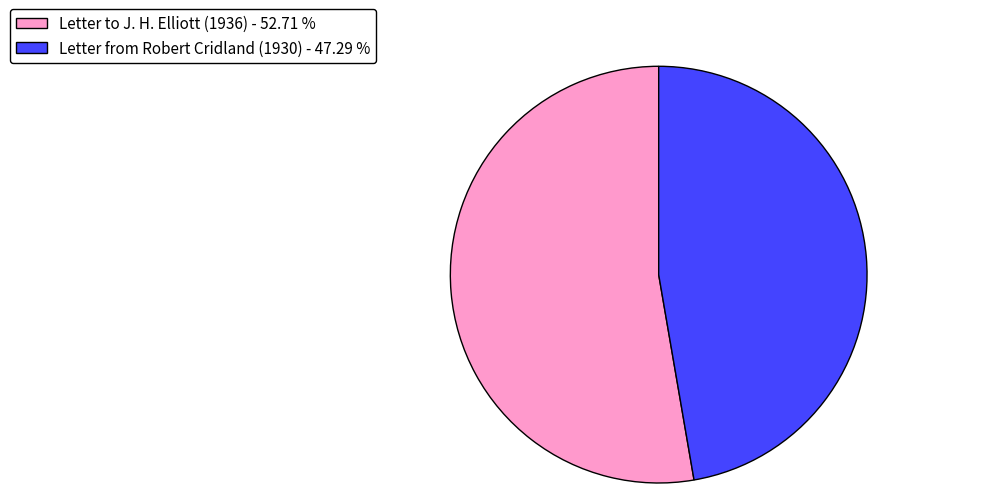

Count the number of slices in the pie.

2